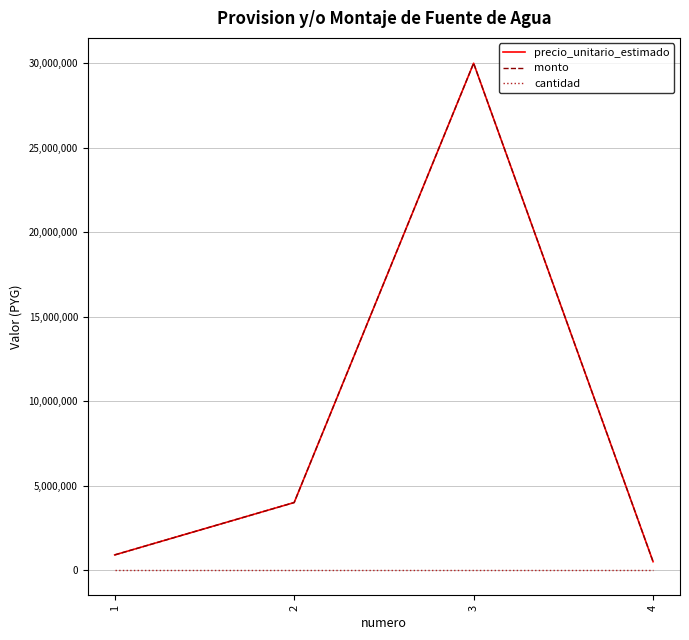

Is this an area chart (filled region under the line)?

No